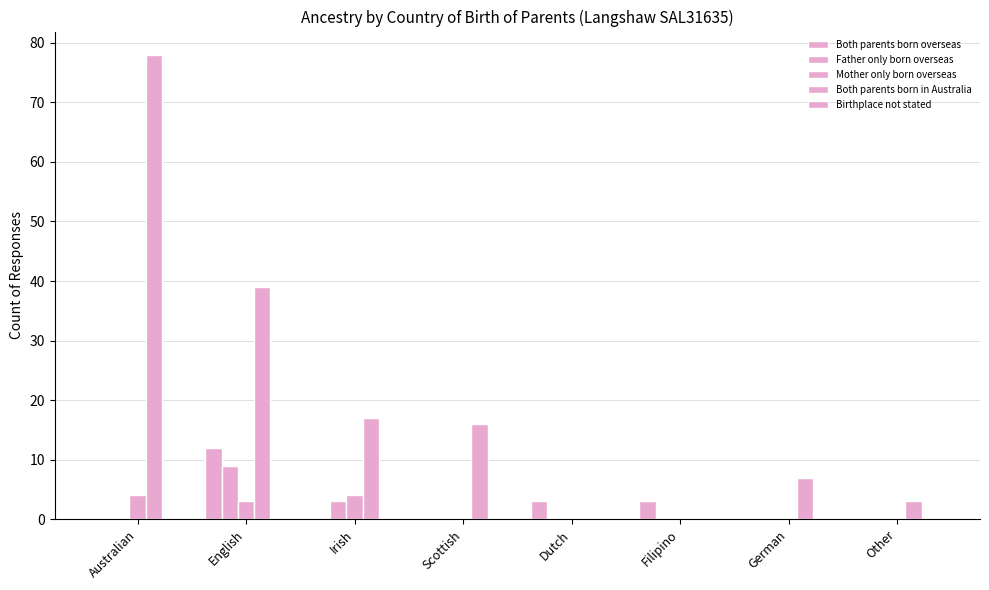

The value of Both parents born overseas at Scottish is 7. True or false?

False